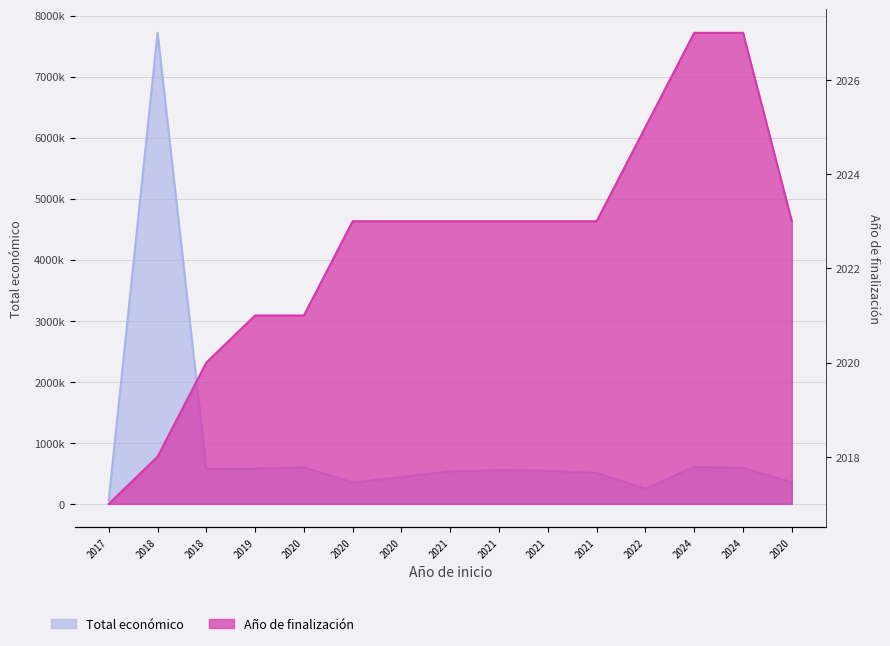

Does the chart display data point markers on the line(s)?

No